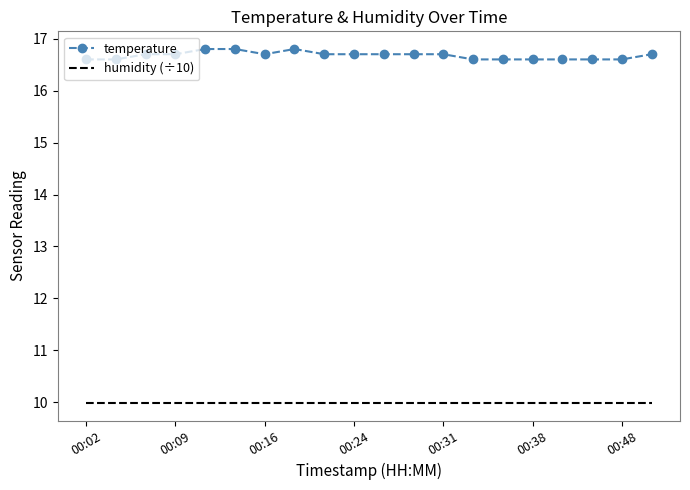

What is the highest value of the temperature series?

16.8